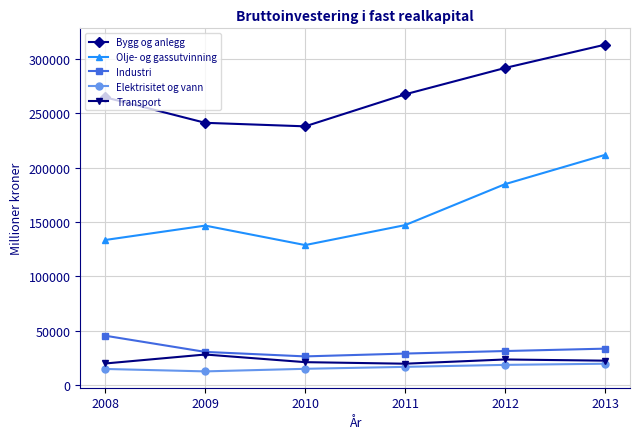

What is the difference between the highest and lowest values at 2013?

293776